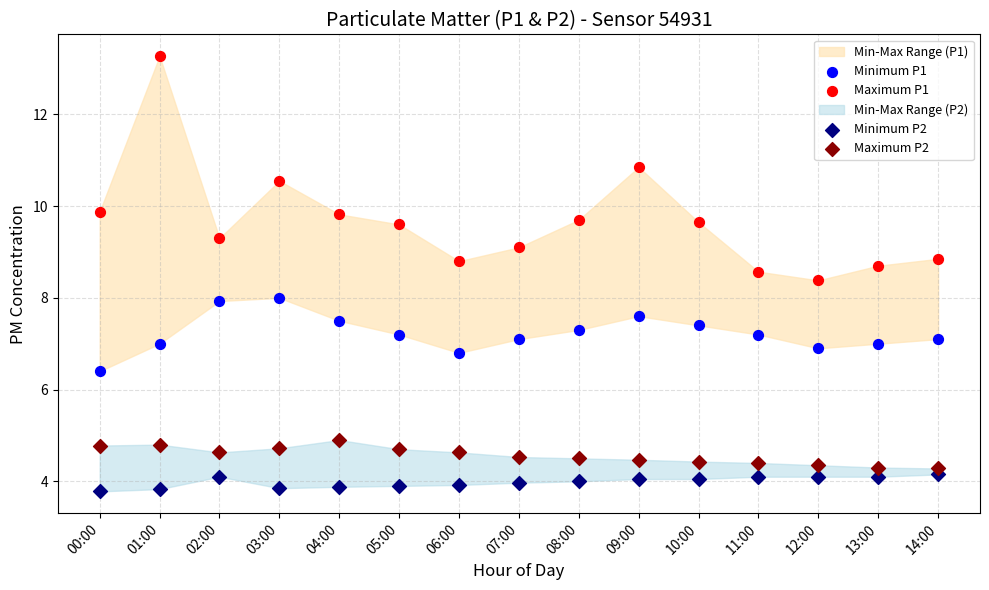

Which series reaches the minimum Y coordinate?

Minimum P2